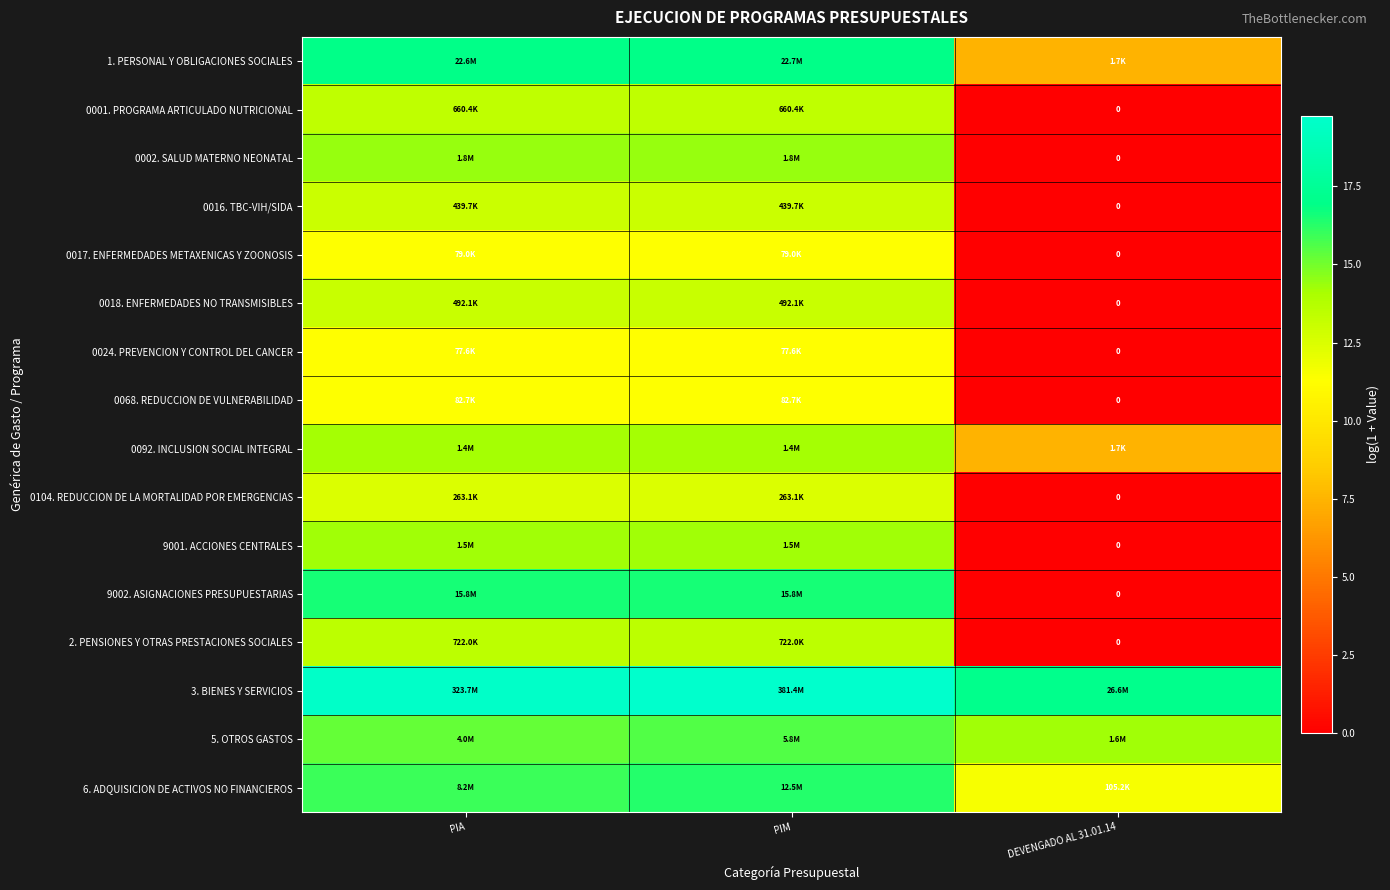

True or false: 0018. ENFERMEDADES NO TRANSMISIBLES has a value of 0.0 at DEVENGADO AL 31.01.14.

True